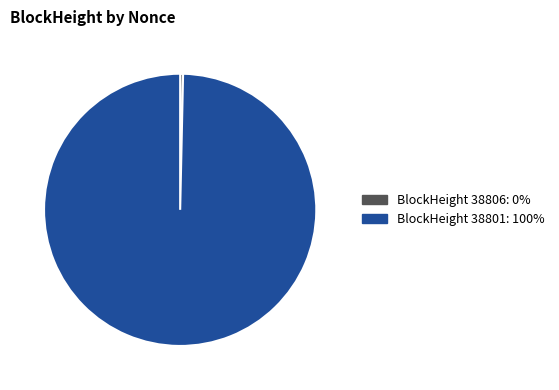

What is the smallest slice in the pie chart?

BlockHeight 38806: 0%